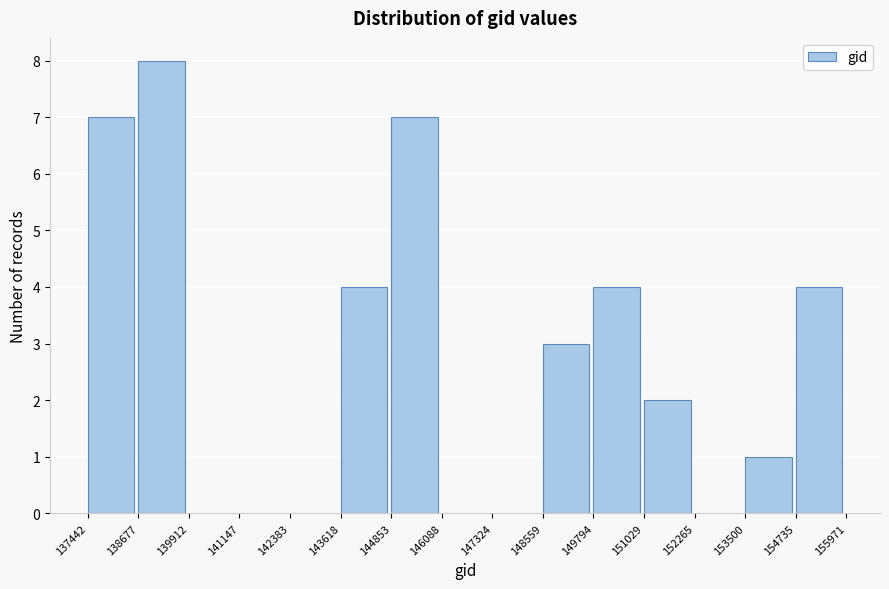

Reading left to right, list every bar in this chart as the range it spans on the x-axis followed by its height. The values are not printed on the chart, so give them approximately, as read against the axis.

137442 to 138677: 7
138677 to 139912: 8
139912 to 141147: 0
141147 to 142383: 0
142383 to 143618: 0
143618 to 144853: 4
144853 to 146088: 7
146088 to 147324: 0
147324 to 148559: 0
148559 to 149794: 3
149794 to 151029: 4
151029 to 152265: 2
152265 to 153500: 0
153500 to 154735: 1
154735 to 155971: 4